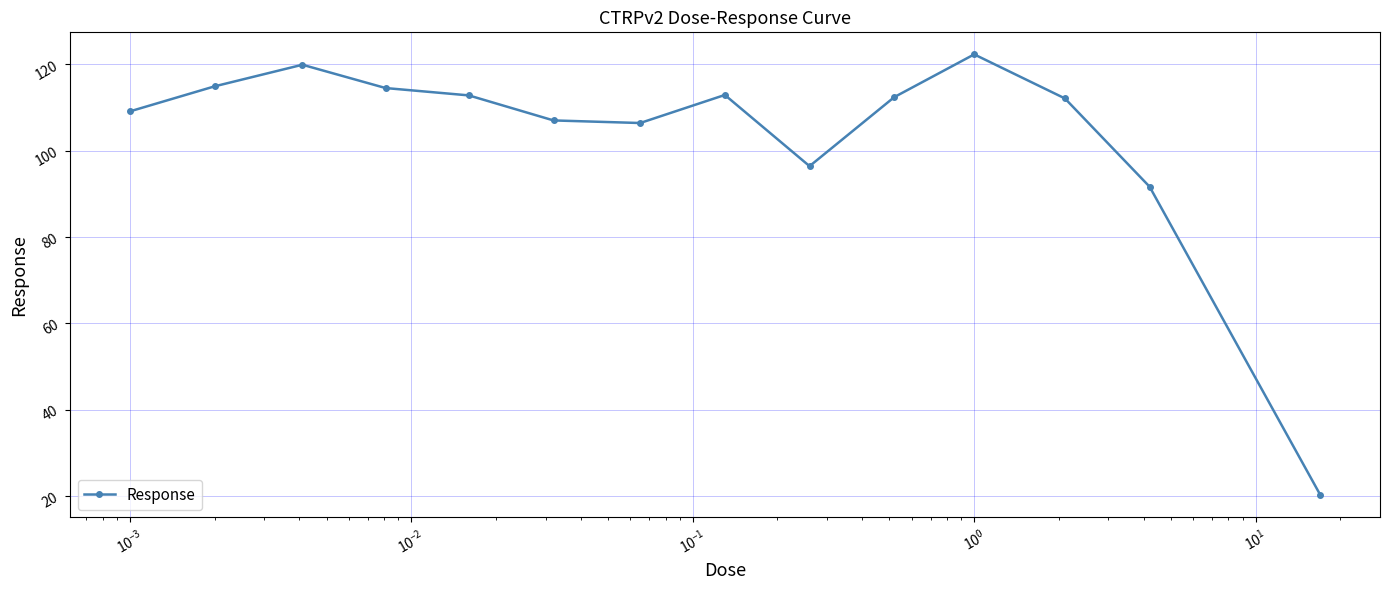

What is the value of the 14th point from the left?

20.2